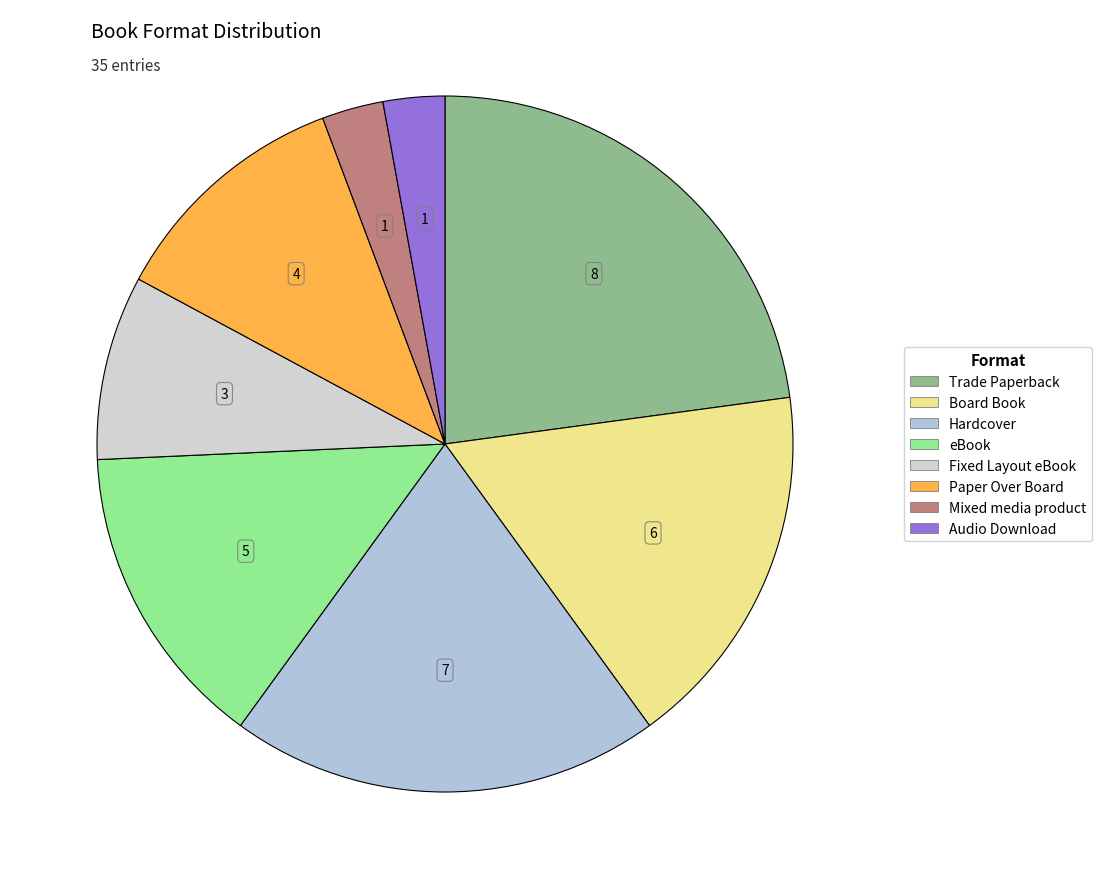

Approximately how many times larger is the value at Audio Download compared to eBook?

0.2